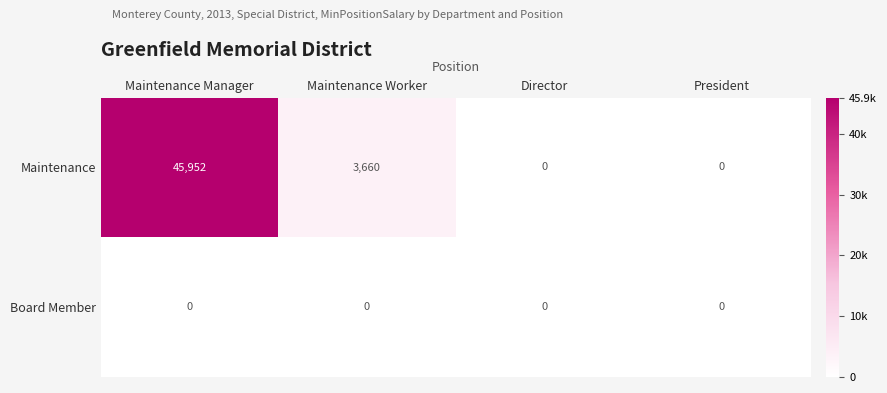

Which series changed the most between Maintenance Manager and Director?

Maintenance